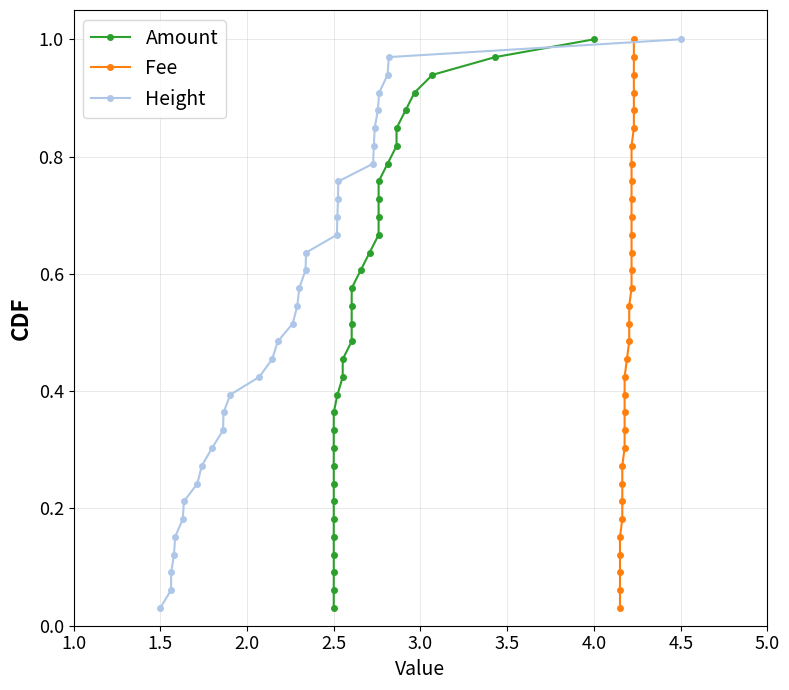

At which label does Height reach its minimum?

1.5